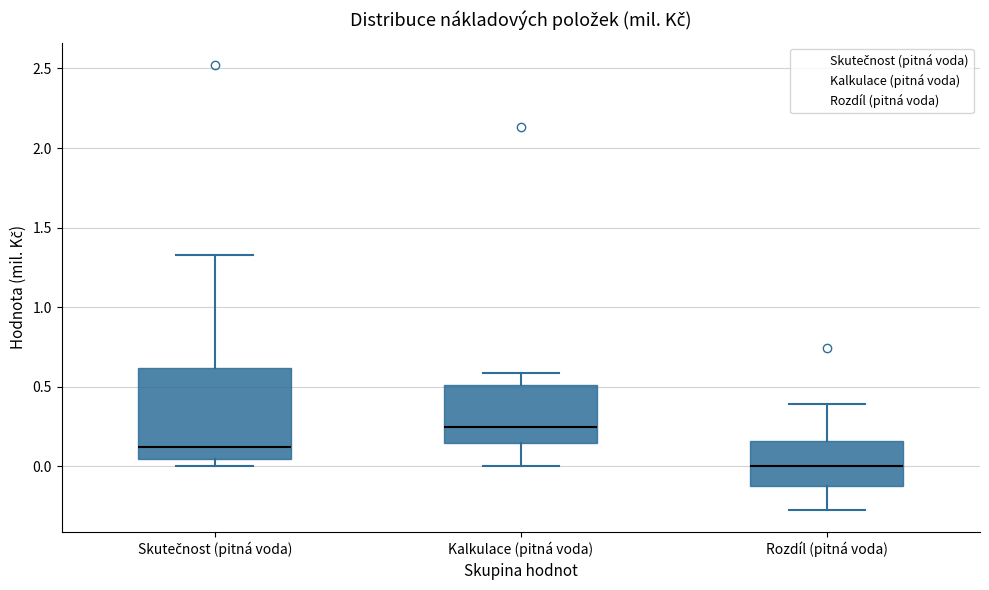

Which box is the tallest, from its lower edge to its upper edge?

Skutečnost (pitná voda)